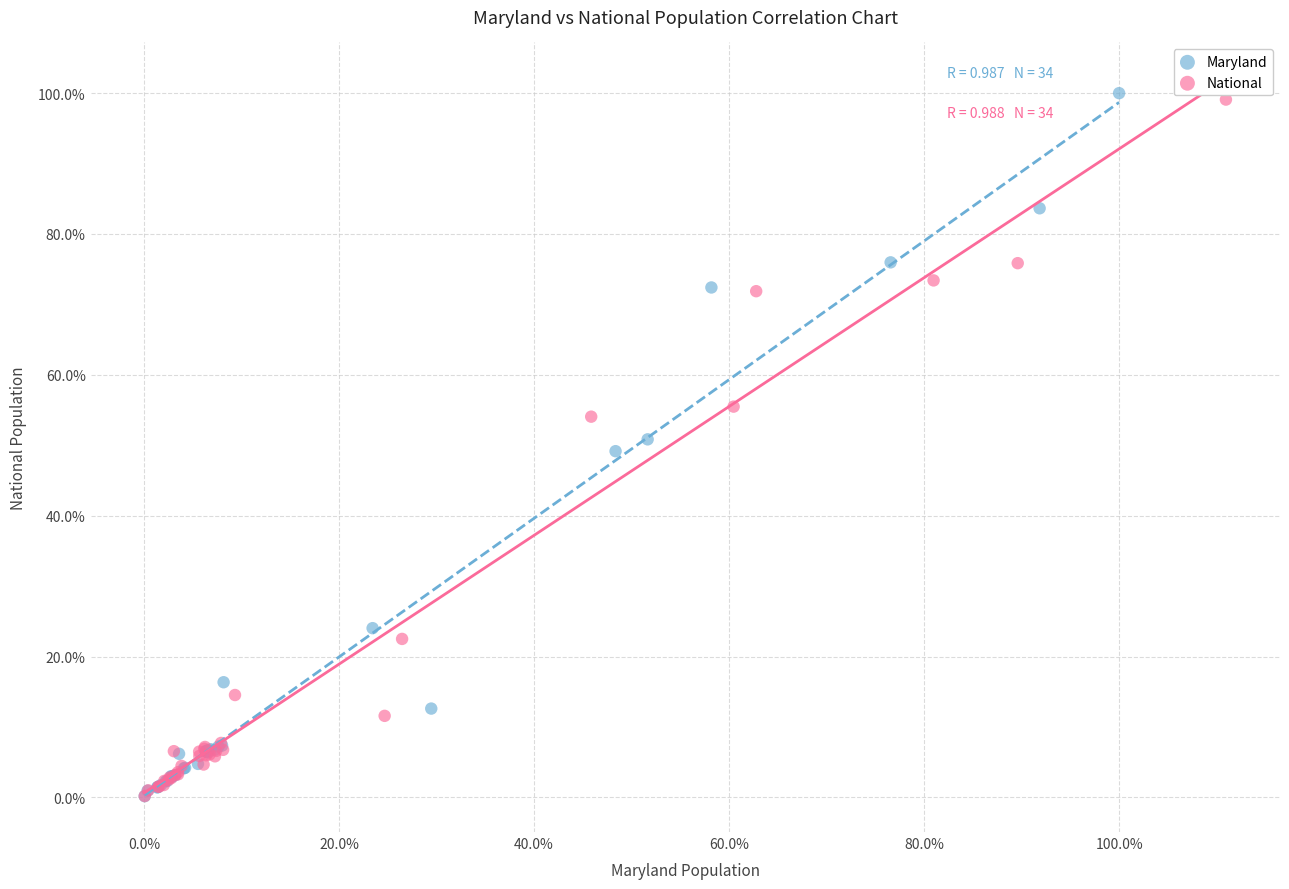

Which series reaches the maximum Y coordinate?

Maryland